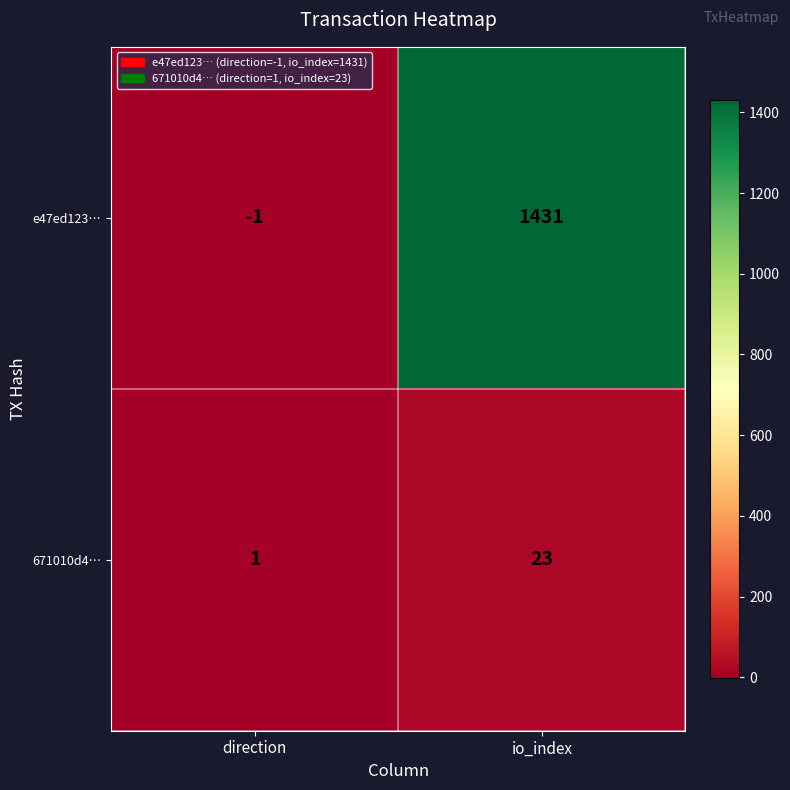

Reading left to right, transcribe all the data shown in this chart.

e47ed123…: -1	1431
671010d4…: 1	23